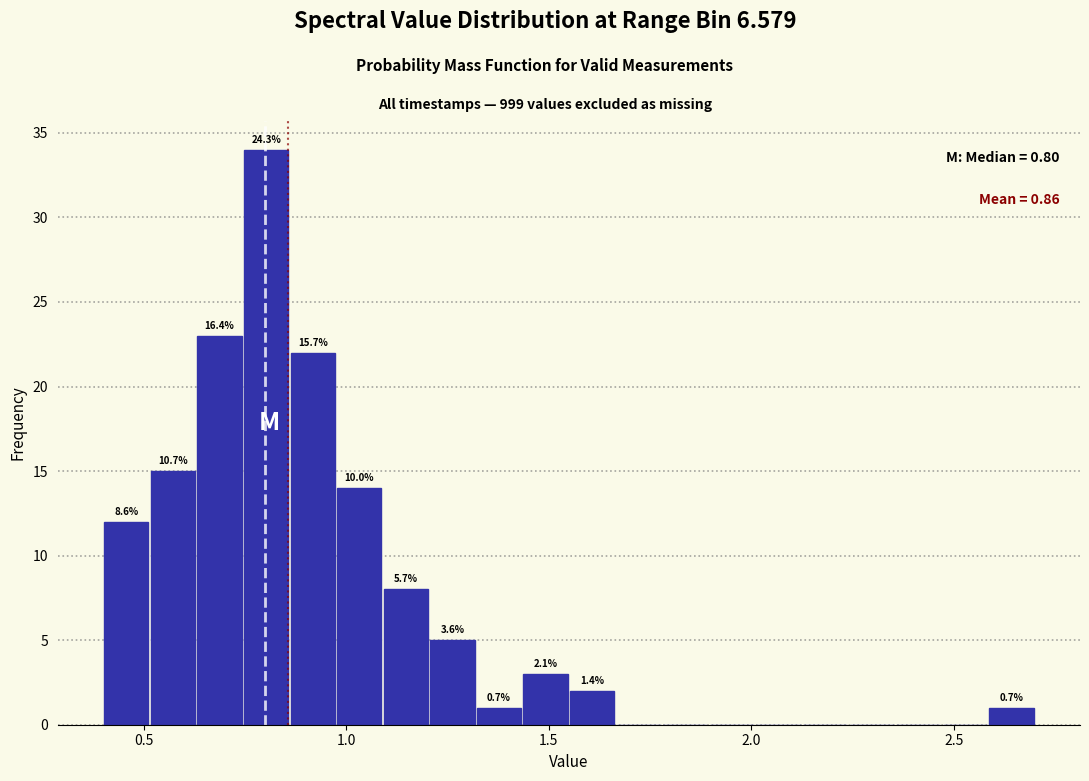

Read against the x-axis, roughly where is the centre of the tallest bar?

0.80